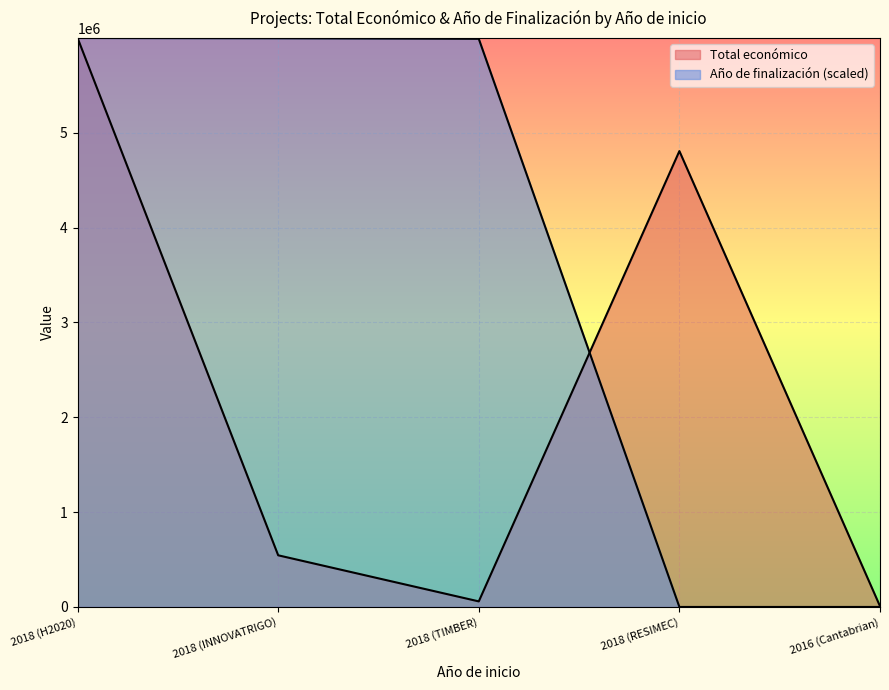

How many lines are shown in the chart?

2